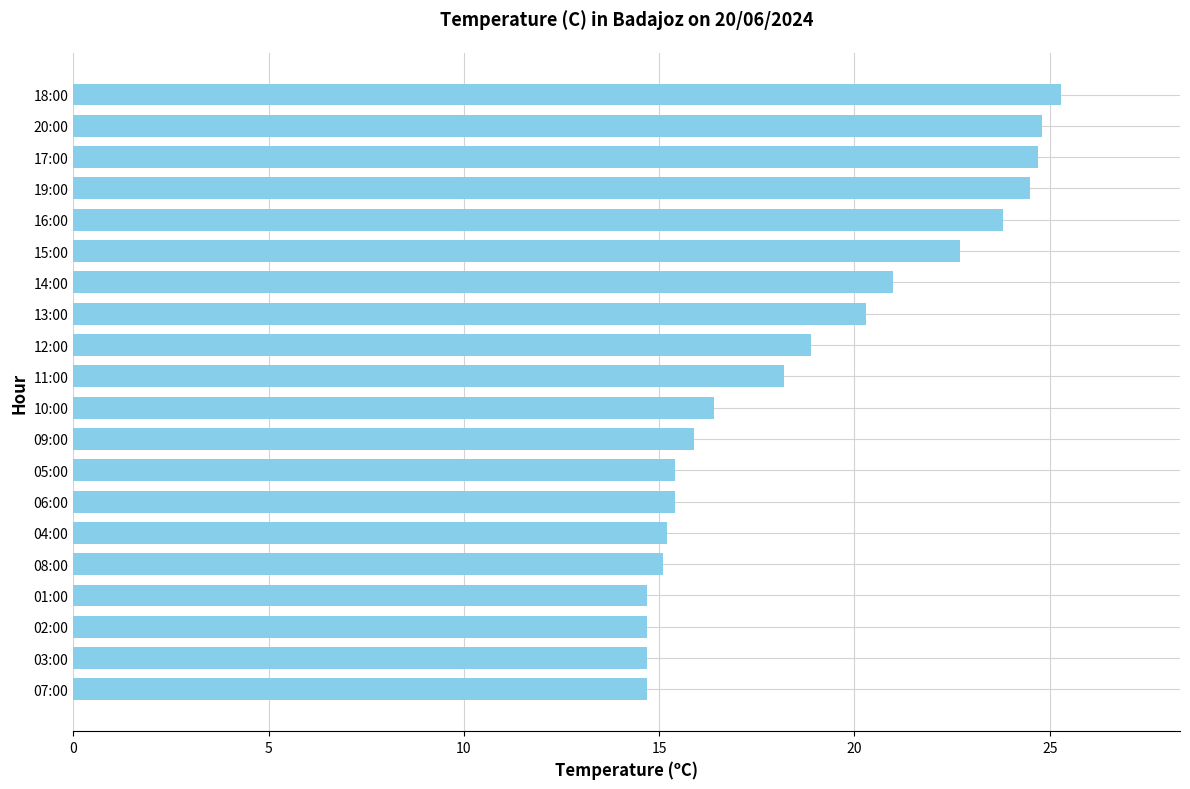

What is the average value?

18.8